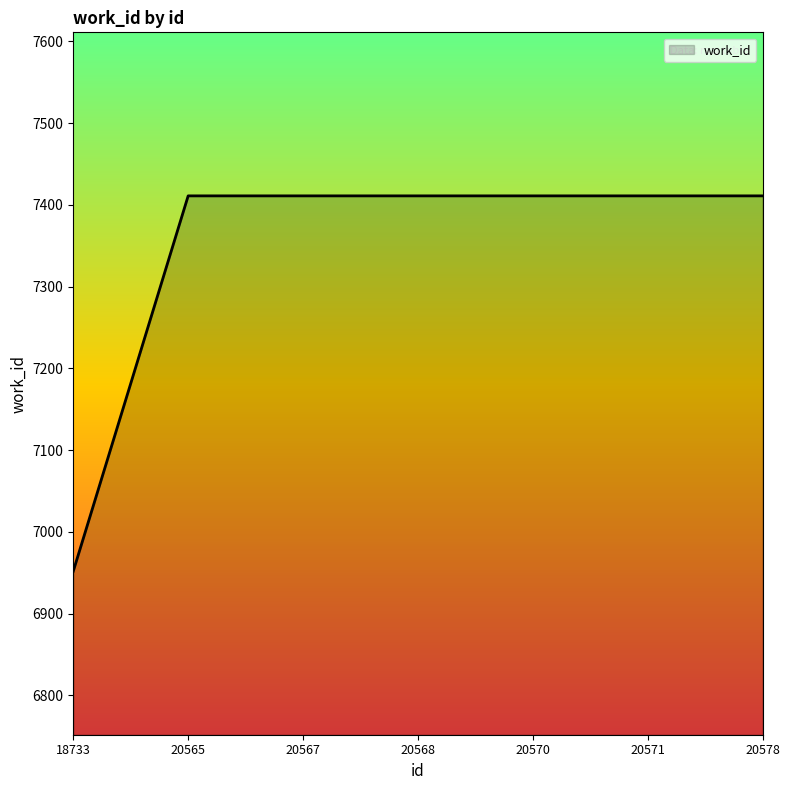

Does the chart have visible grid lines?

No